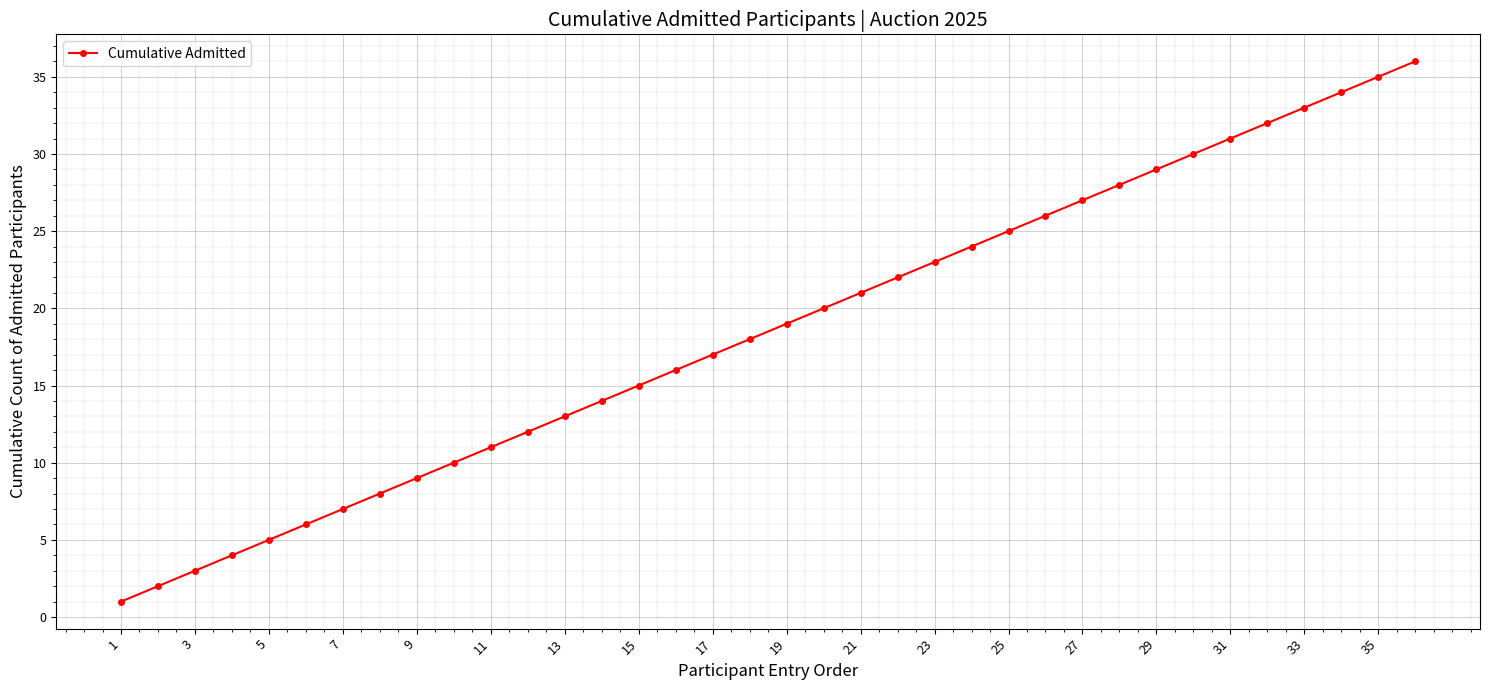

Count the number of data series in this chart.

1